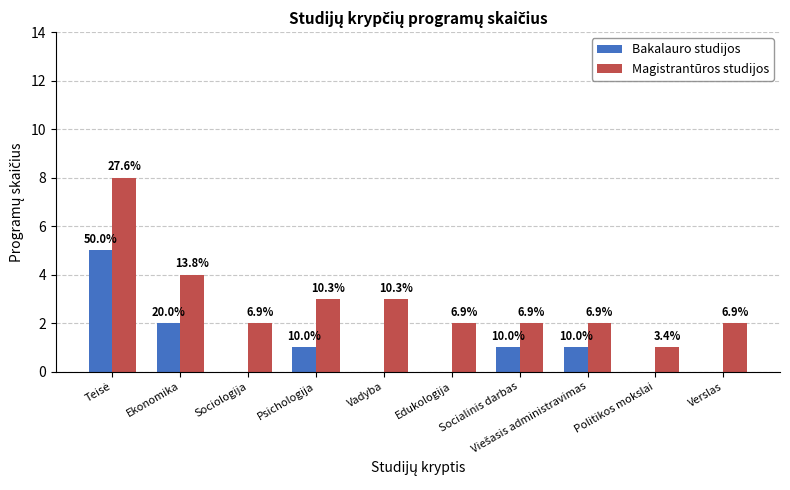

Does the chart contain stacked bars?

No